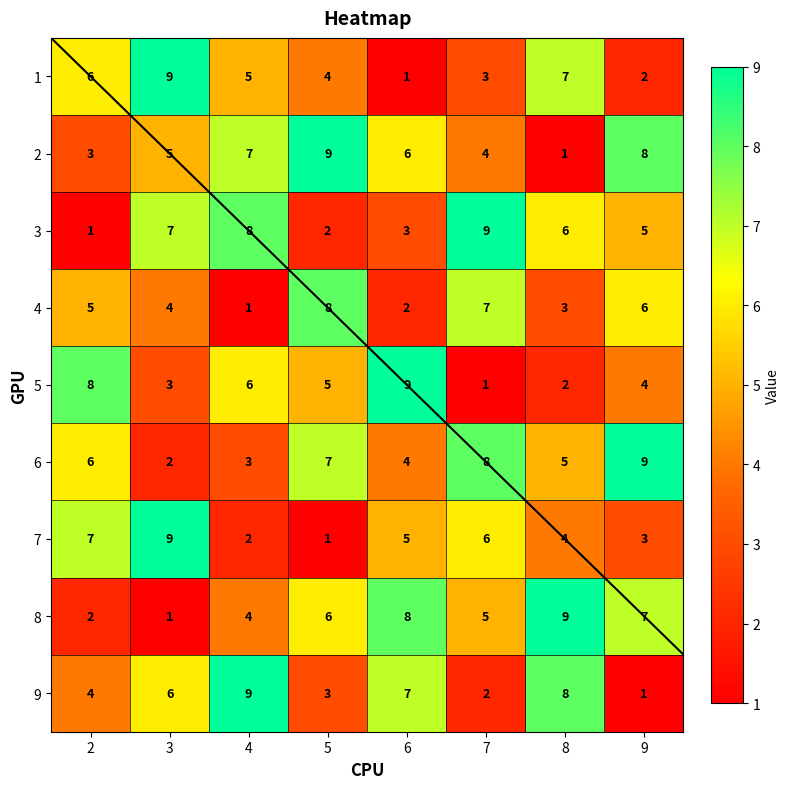

What is the highest value of the 8 series?

9